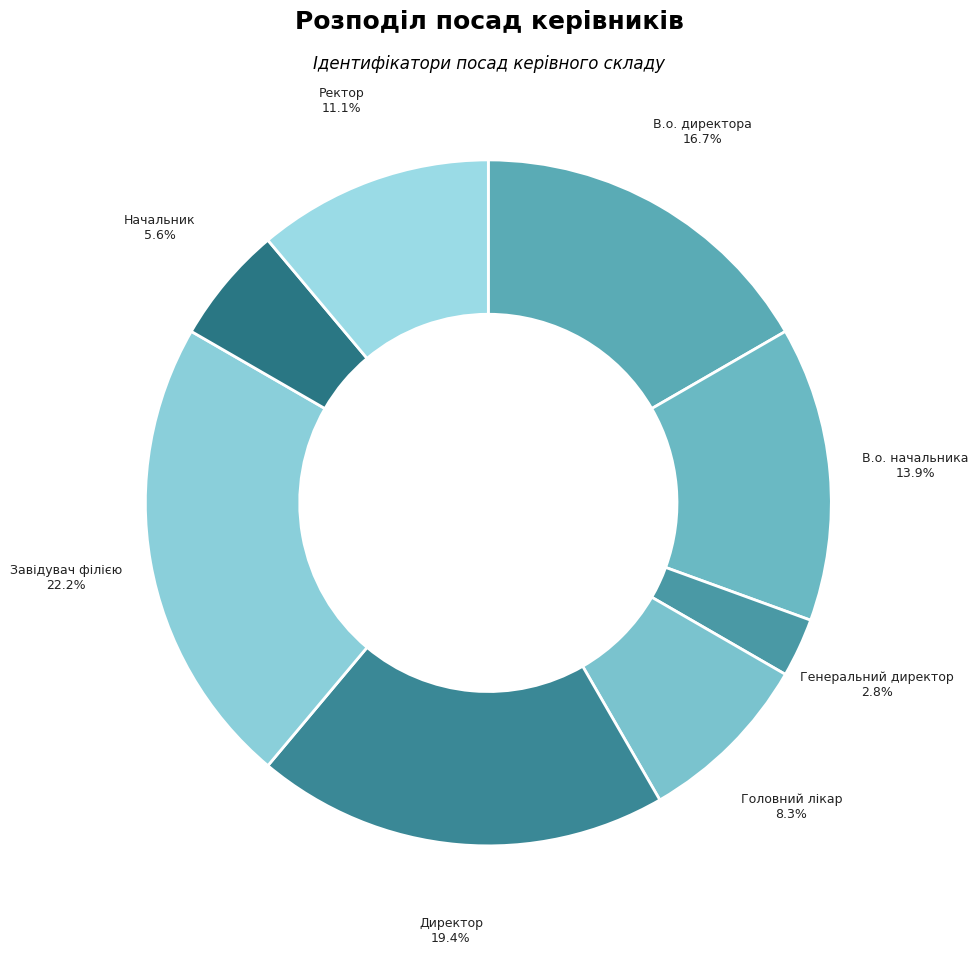

Which category has the smallest portion of the pie?

Генеральний директор